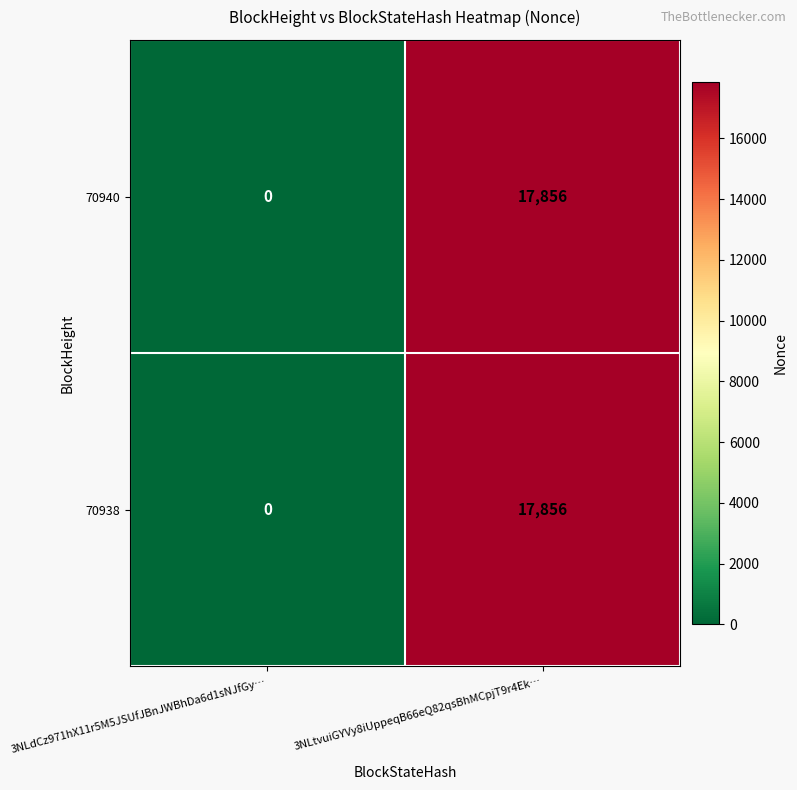

Rank the categories by 70938 value from highest to lowest.

3NLtvuiGYVy8iUppeqB66eQ82qsBhMCpjT9r4Ek…, 3NLdCz971hX11r5M5JSUfJBnJWBhDa6d1sNJfGy…